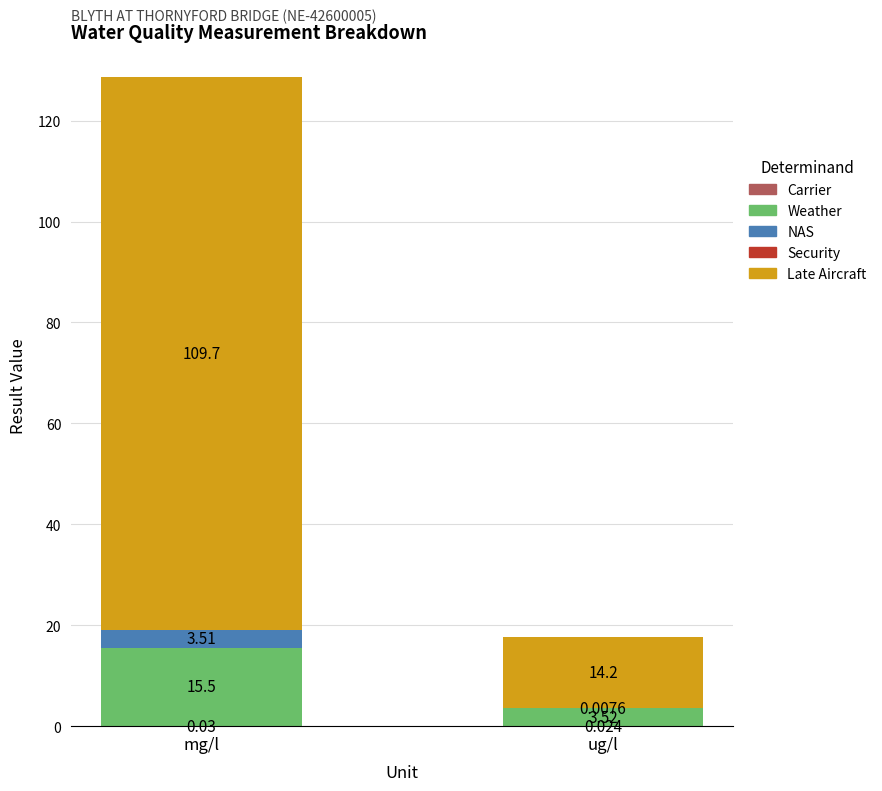

At which category is the sum across all series the highest?

mg/l